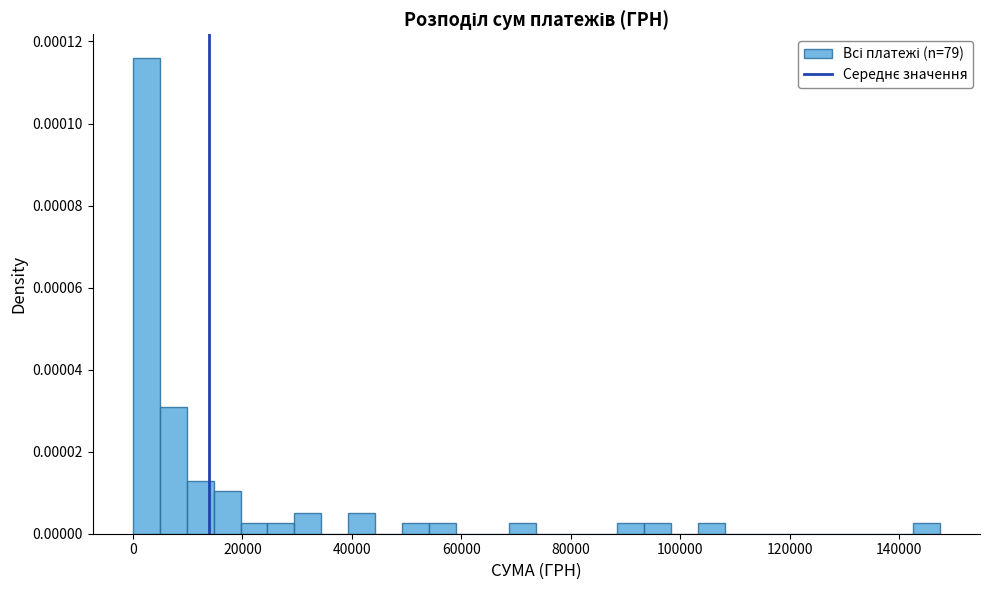

Around what value on the x-axis is the tallest bar? Give the approximate position of its centre, as read against the axis.

2000